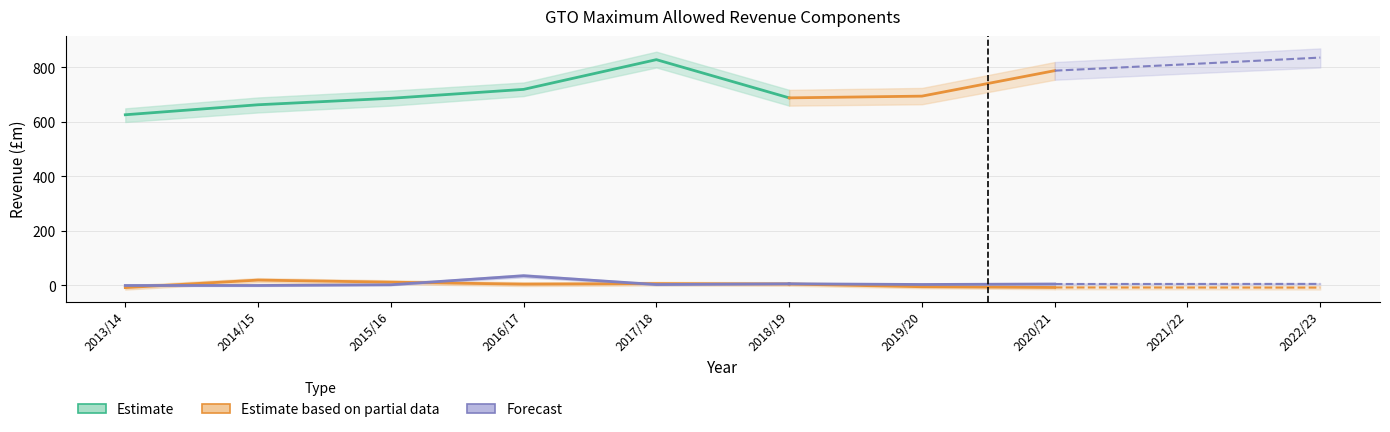

True or false: OIR (Nominal) and Base Revenue (Nominal) cross at least once.

False